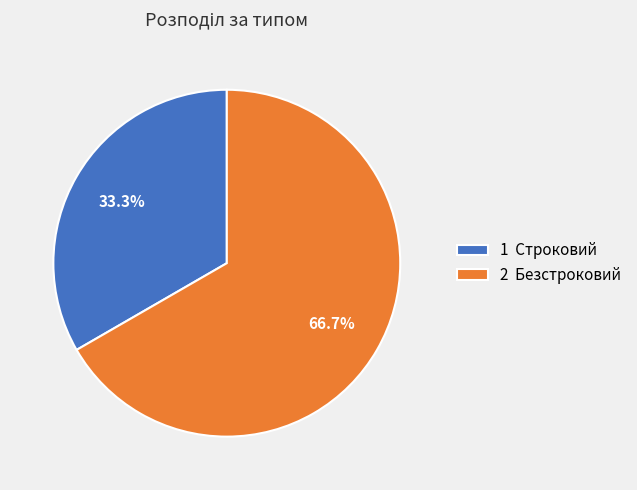

Which has a higher value, 1 Строковий or 2 Безстроковий?

2 Безстроковий